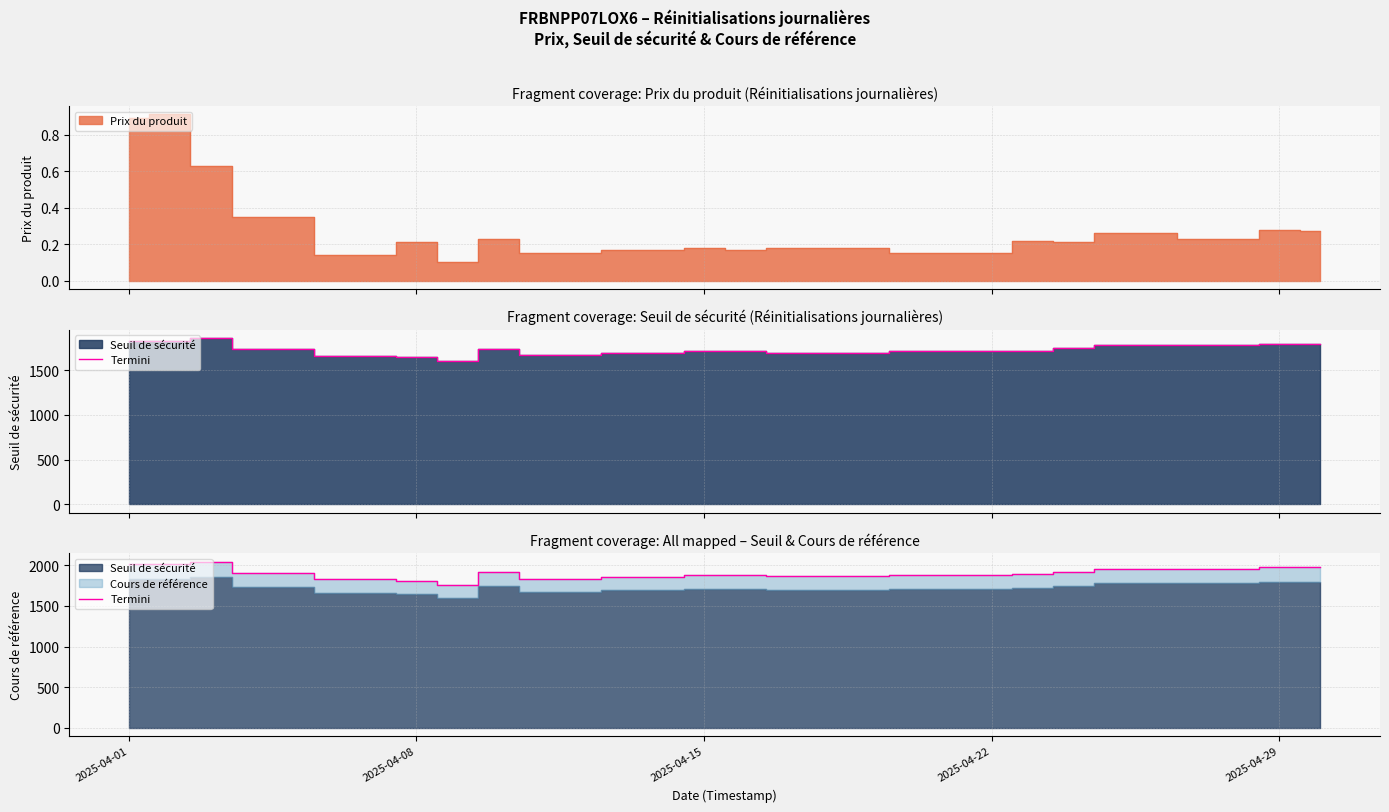

What is the difference between the maximum and minimum values?

284.7